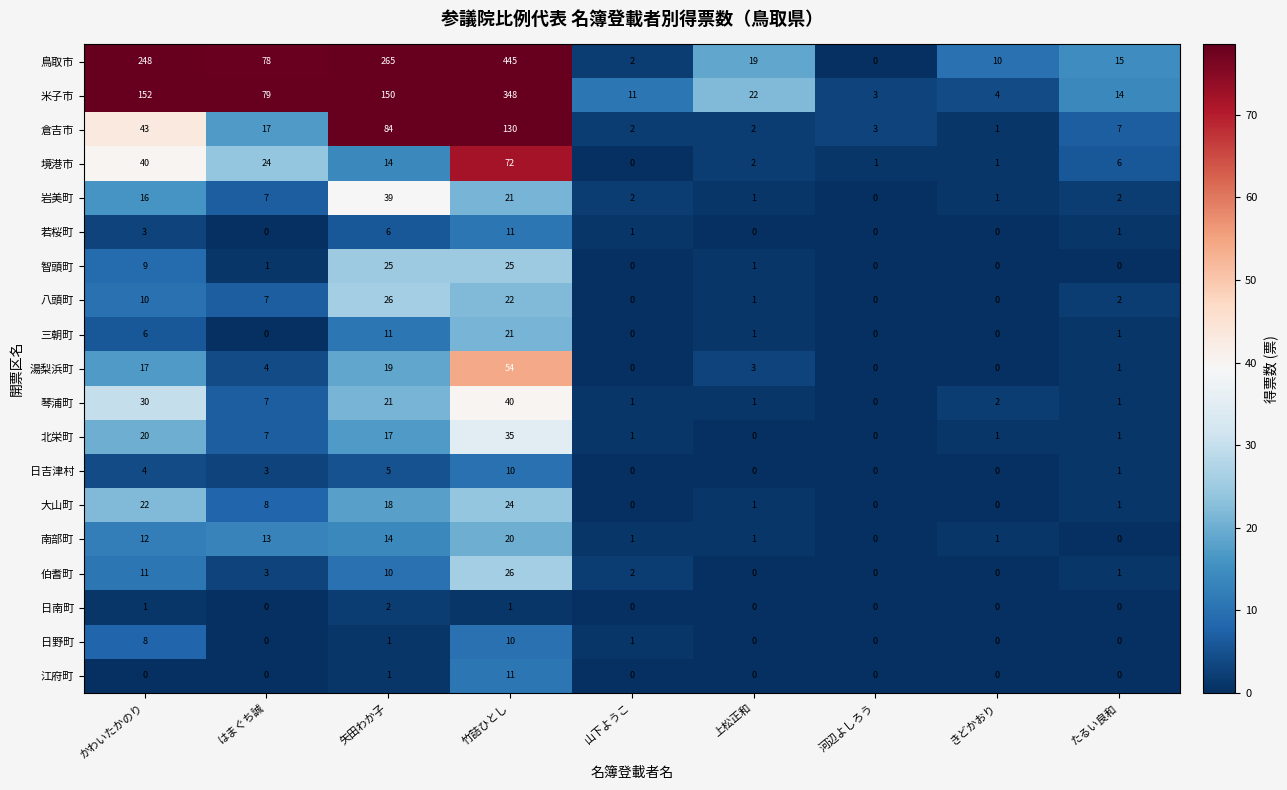

Count the number of data series in this chart.

19